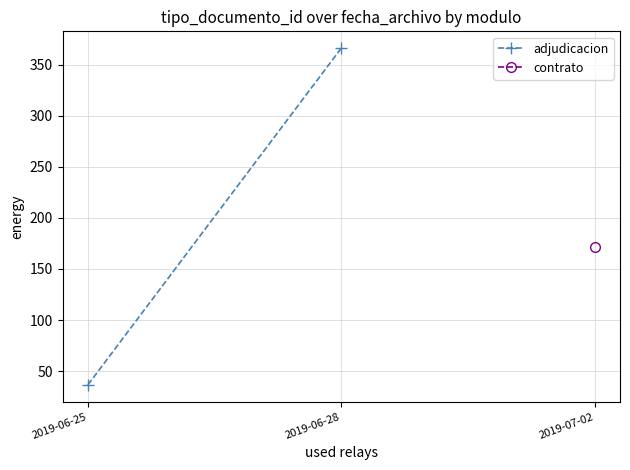

List the labels in order of value, largest first.

2019-06-28, 2019-06-25